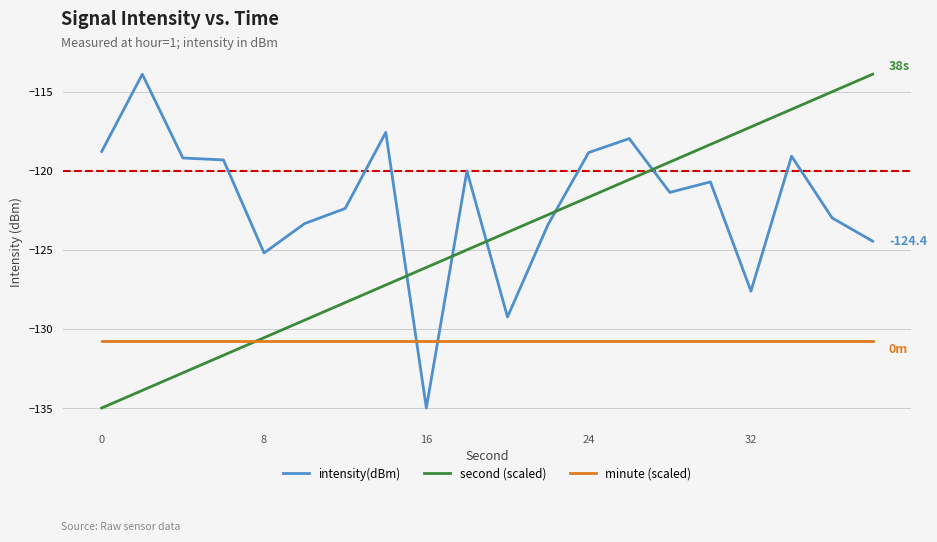

True or false: second (scaled) has more than 1 interior local peaks.

False